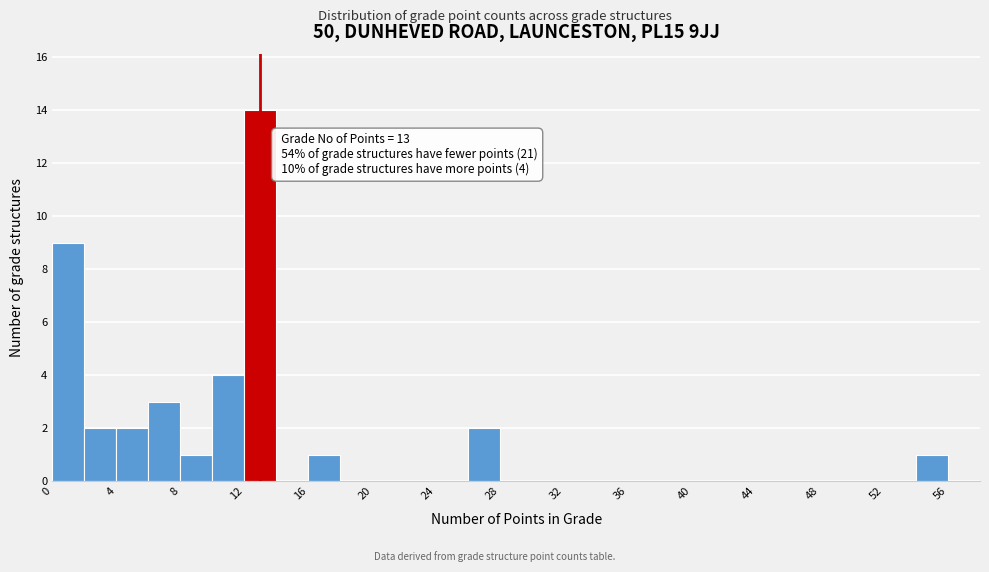

Over which range of the x-axis is the bar tallest?

12 to 14